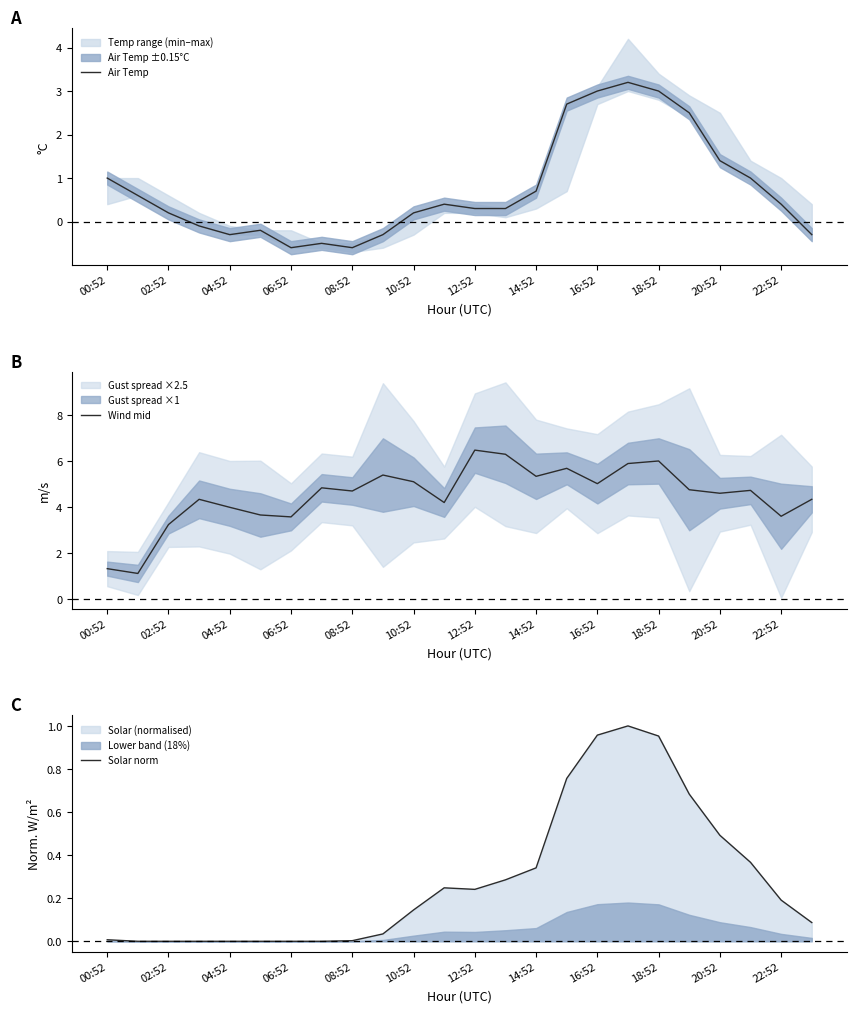

True or false: Wind mid has a value of 2.1 at 04:52.

False